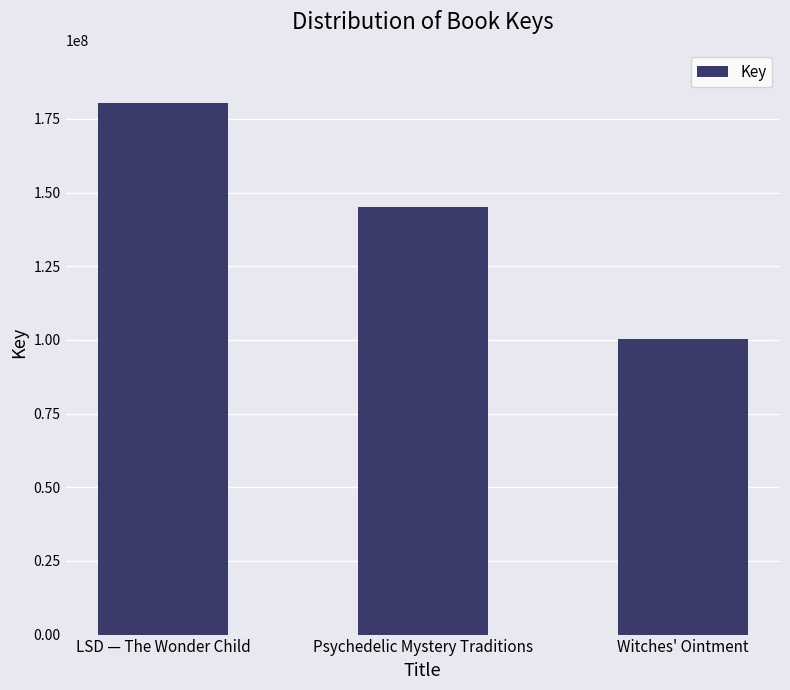

Rank the categories by value from lowest to highest.

Witches' Ointment, Psychedelic Mystery Traditions, LSD — The Wonder Child